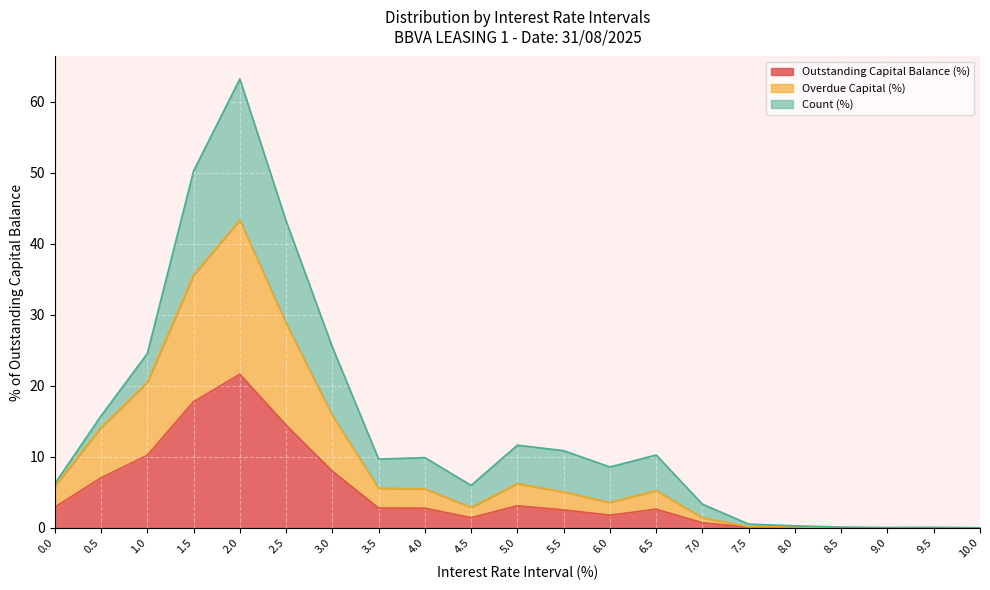

What is the maximum value for Outstanding Capital Balance (%)?

21.6